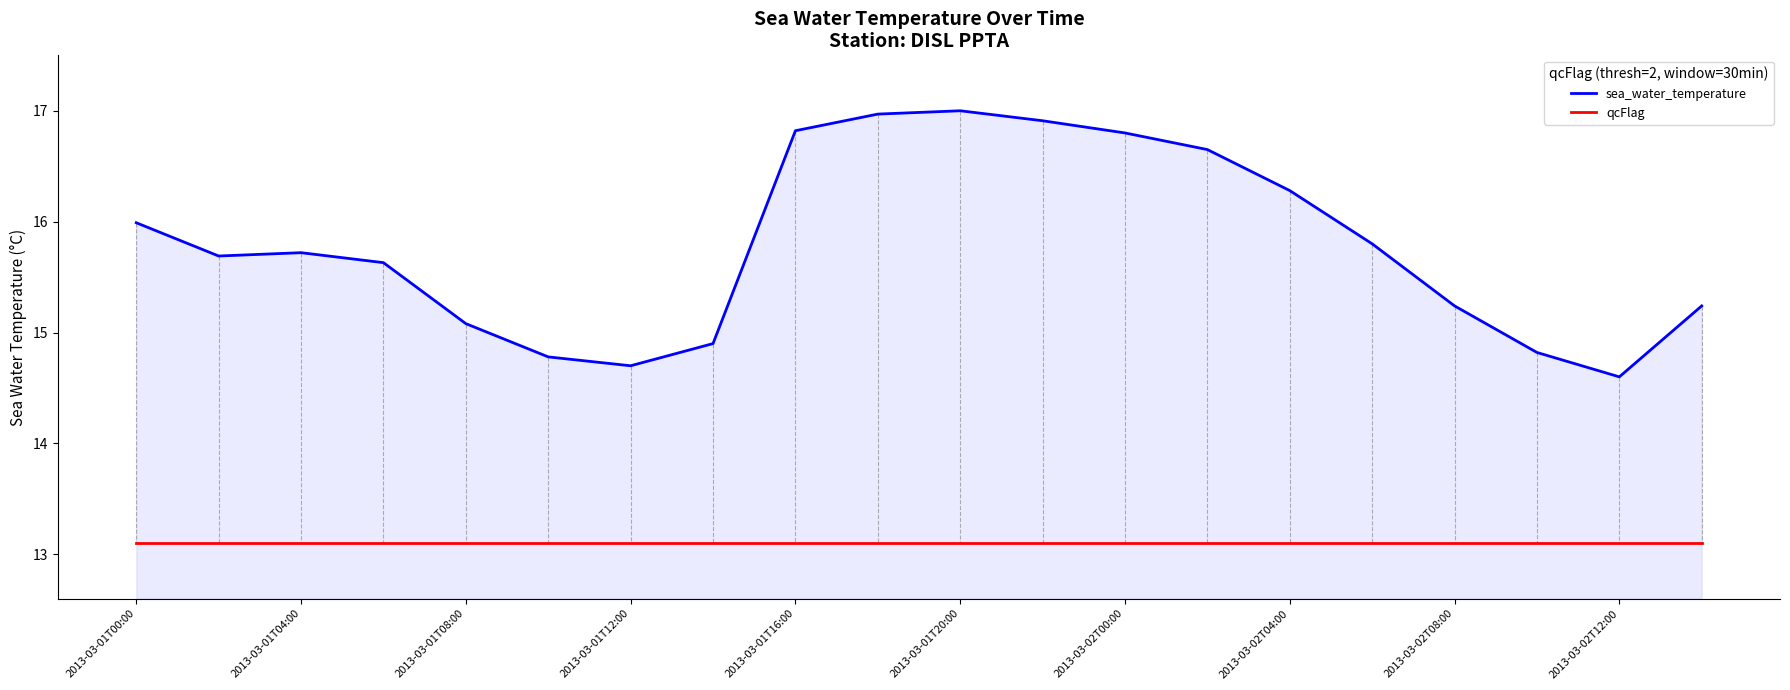

What is the minimum value shown in the chart?

13.1